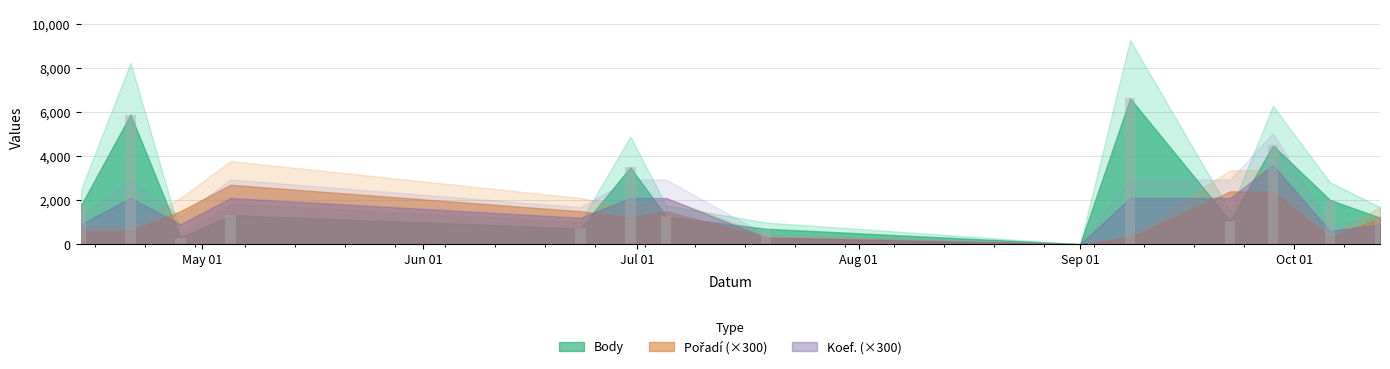

What is the greatest value displayed?

6623